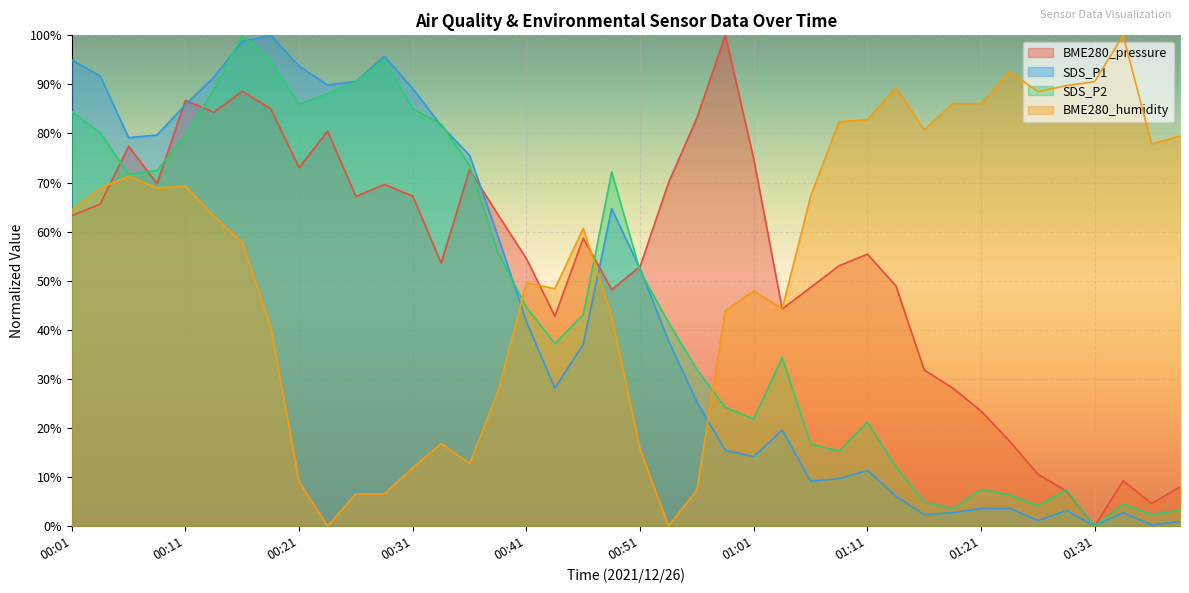

How many times do BME280_humidity and BME280_pressure cross each other?

4